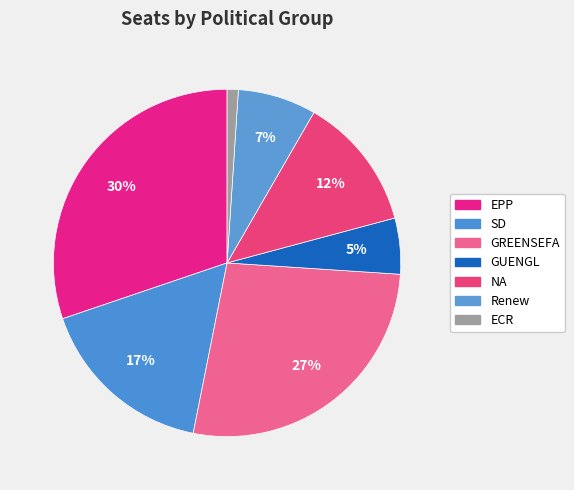

True or false: Renew accounts for 7% of the total.

True